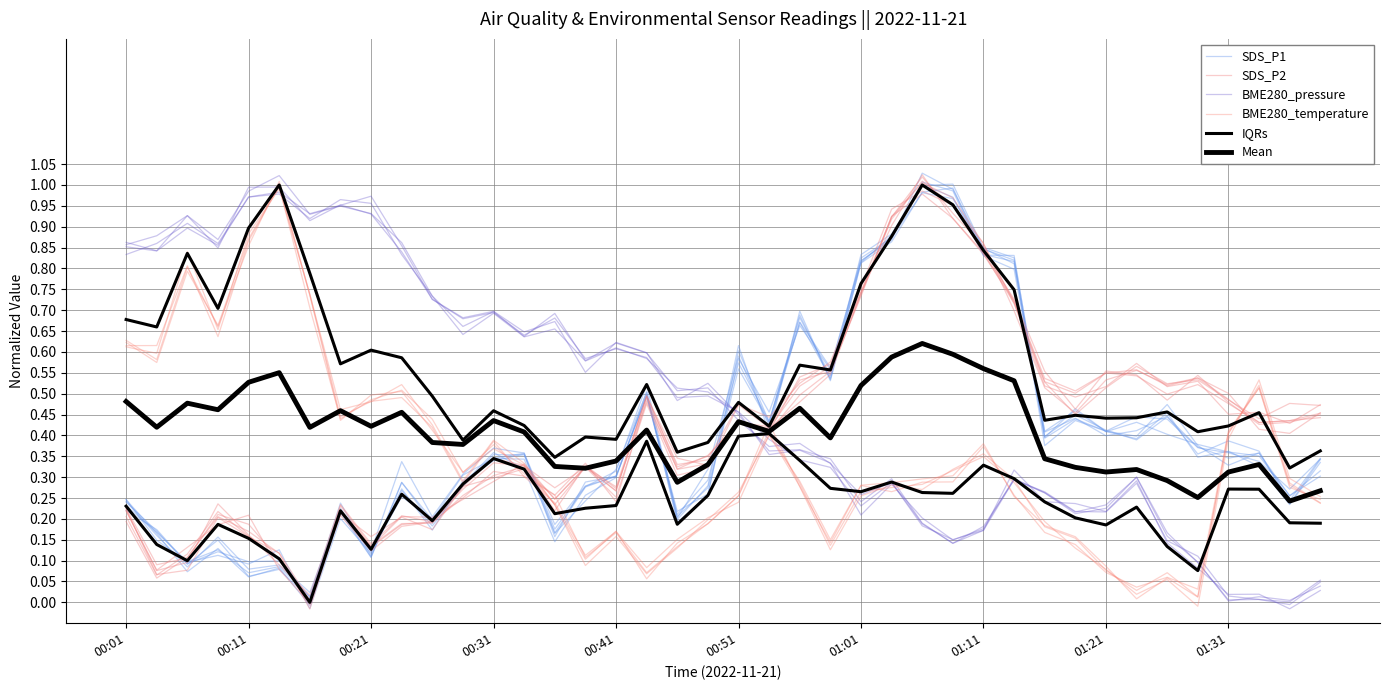

What is the value of the IQRs point at the 30th from the left?

0.3